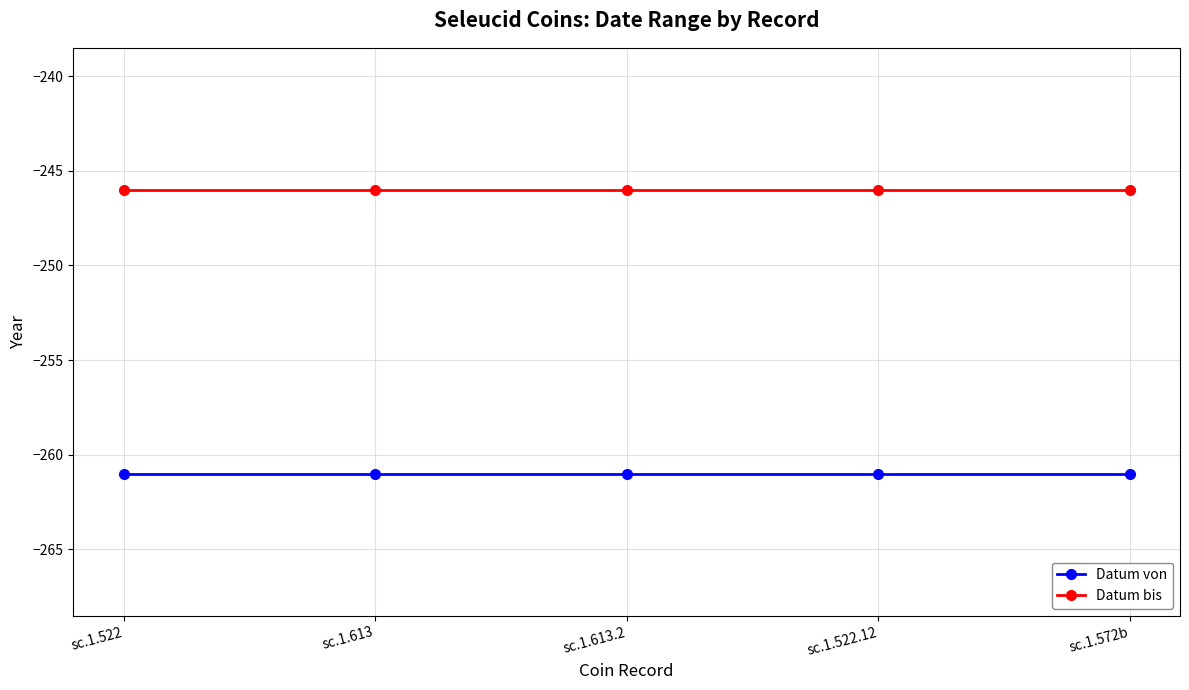

Reading left to right, transcribe all the data shown in this chart.

Datum von: -261	-261	-261	-261	-261
Datum bis: -246	-246	-246	-246	-246